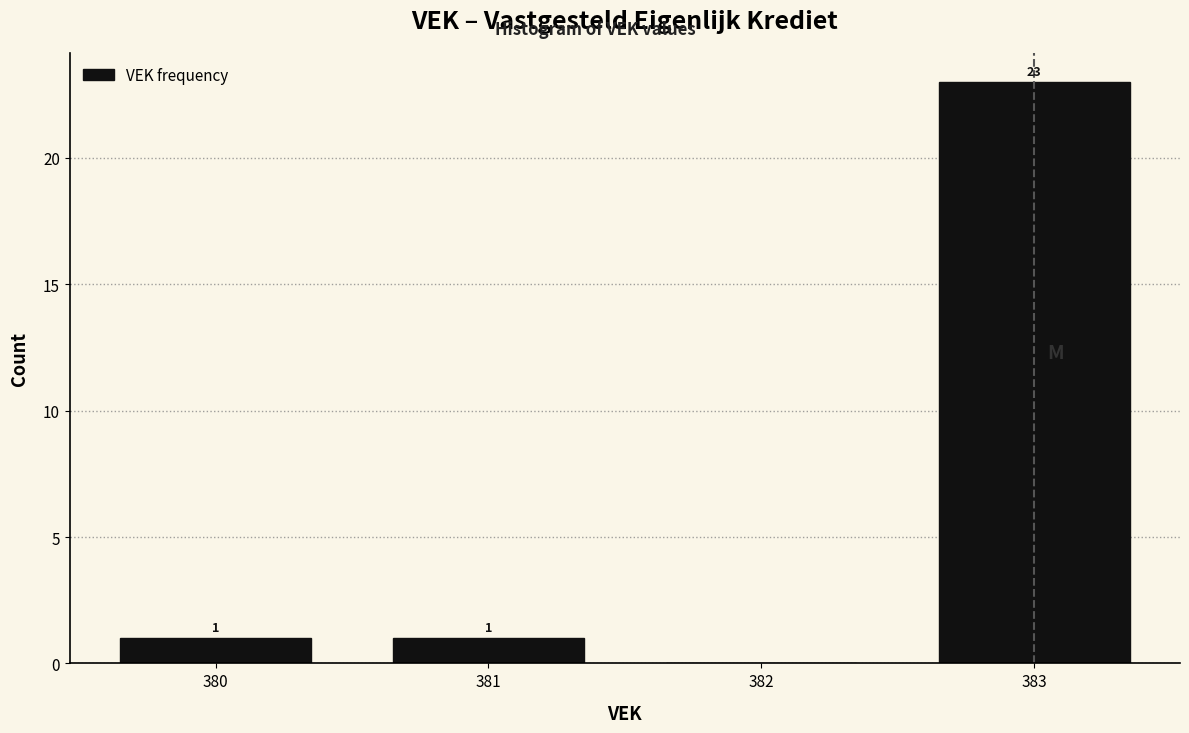

Which range on the x-axis has the tallest bar?

382.5 to 383.5